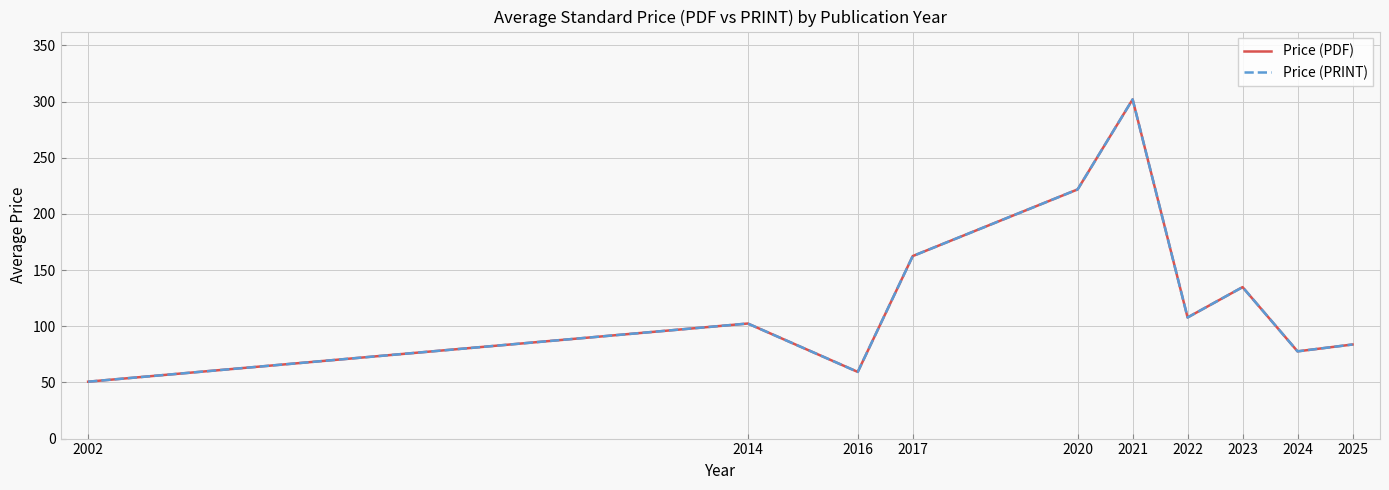

What is the total value across all series at 2022?

215.7